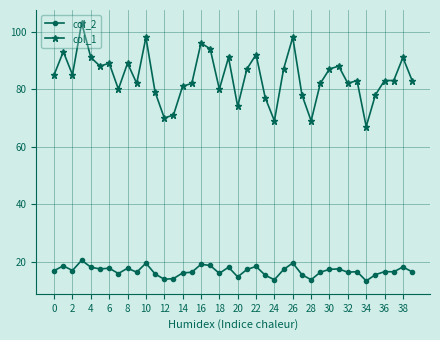

How many categories are shown in the chart?

40